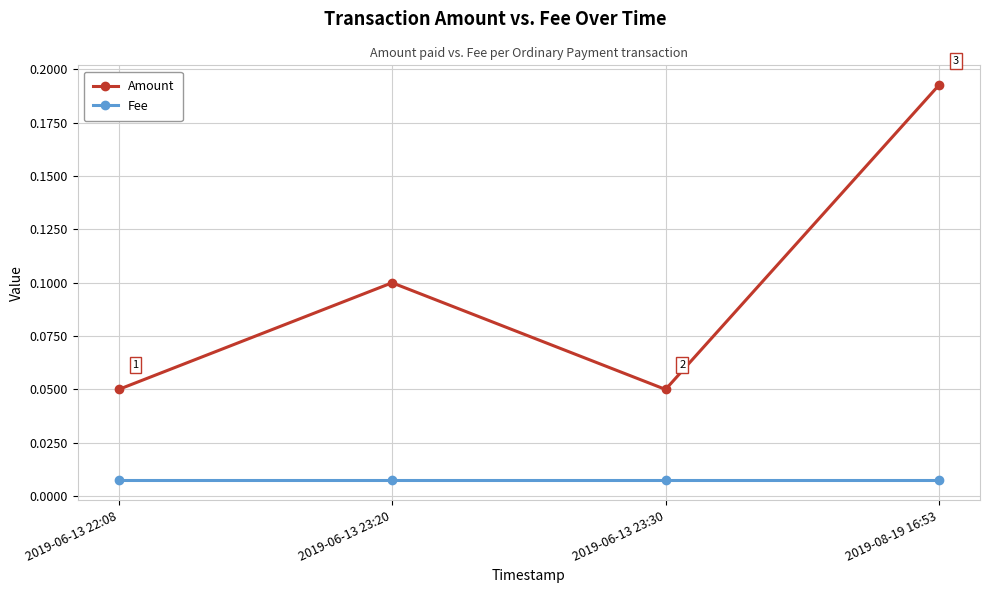

True or false: Amount and Fee cross at least once.

False